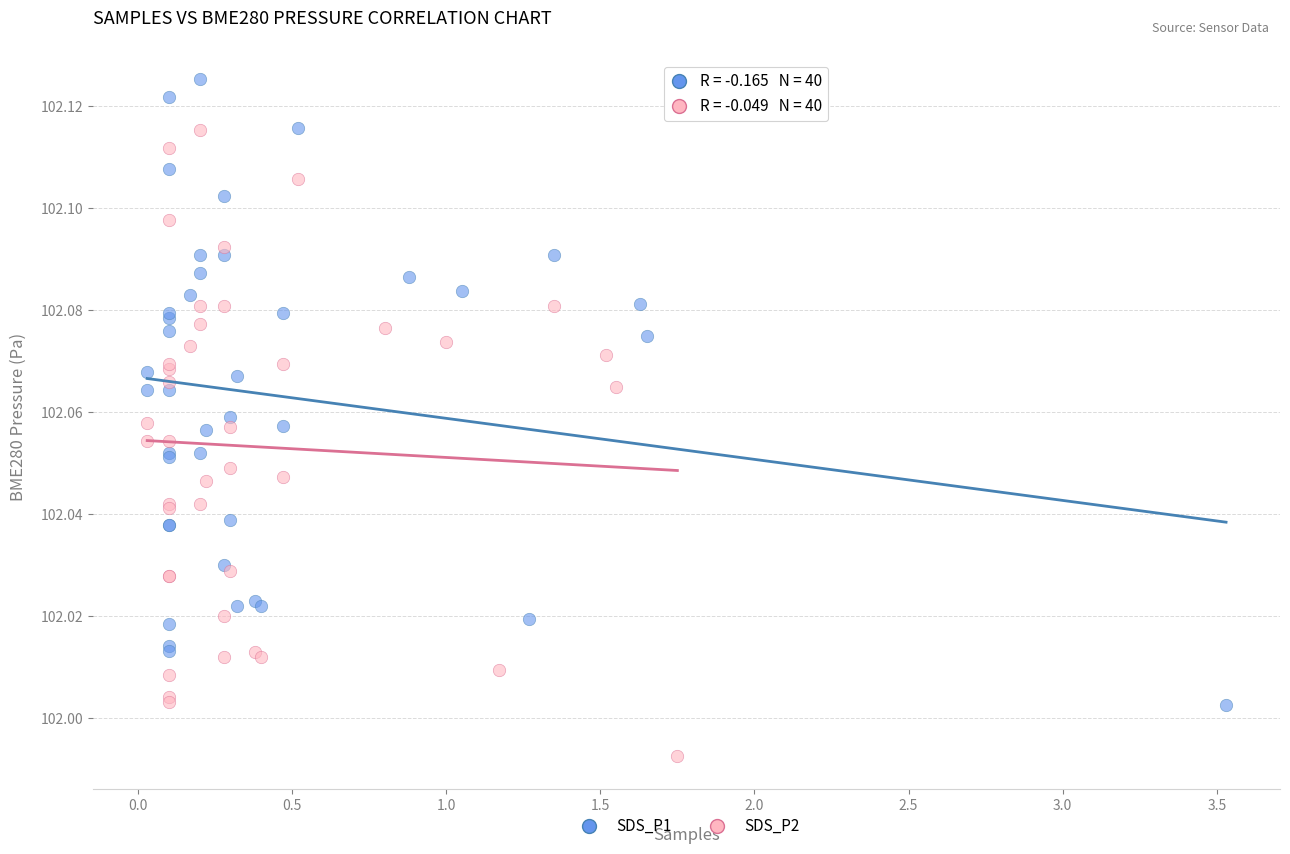

Which series contains the highest Y value?

SDS_P1